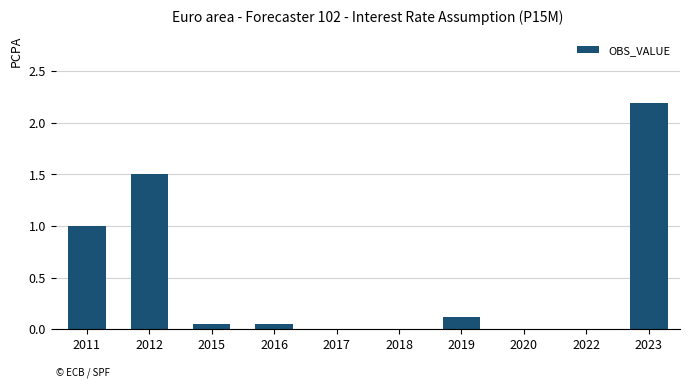

Between 2012 and 2018, which is larger?

2012